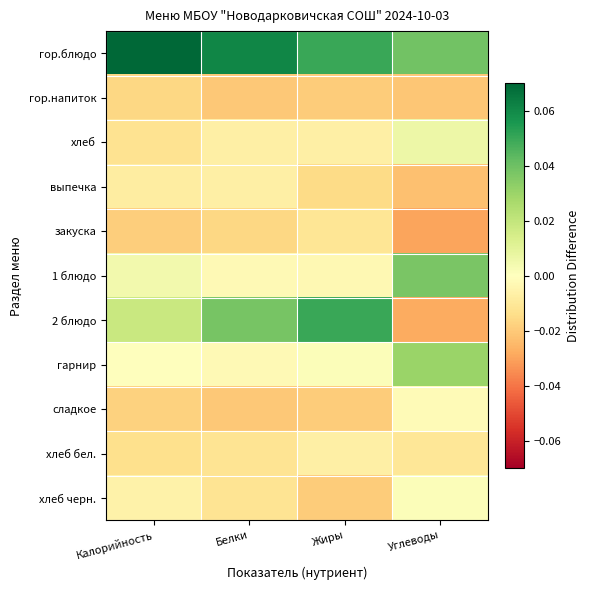

Which series has the largest range (max minus min)?

2 блюдо